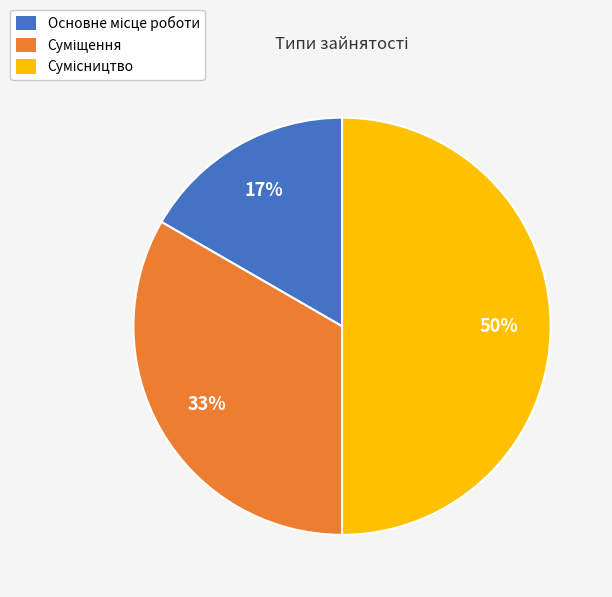

To the nearest percent, what is the average slice percentage?

33%